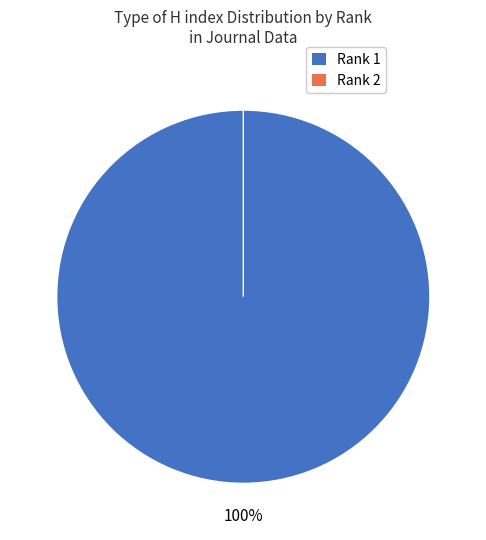

Is there a majority slice in this chart?

Yes